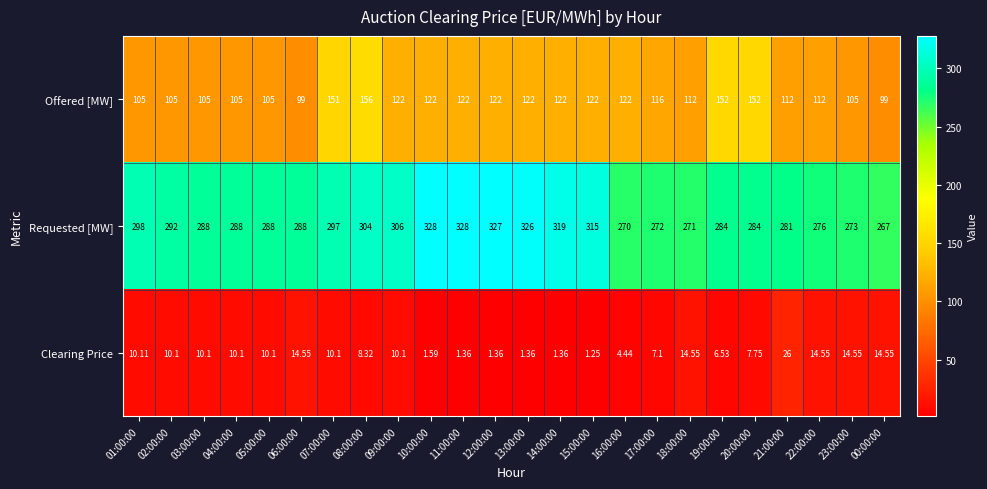

Which series has the widest spread of values?

Requested [MW]